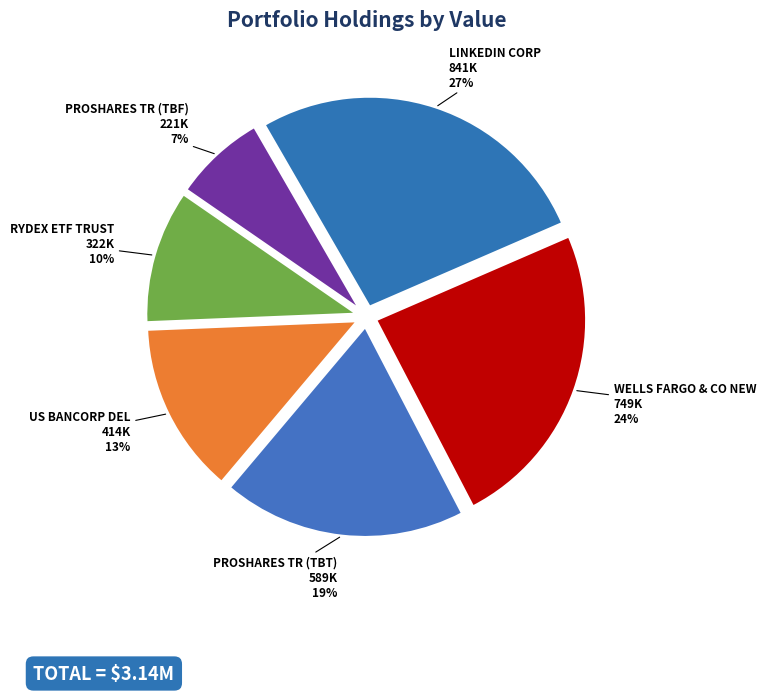

Does PROSHARES TR (TBF) account for over 50% of the chart?

No